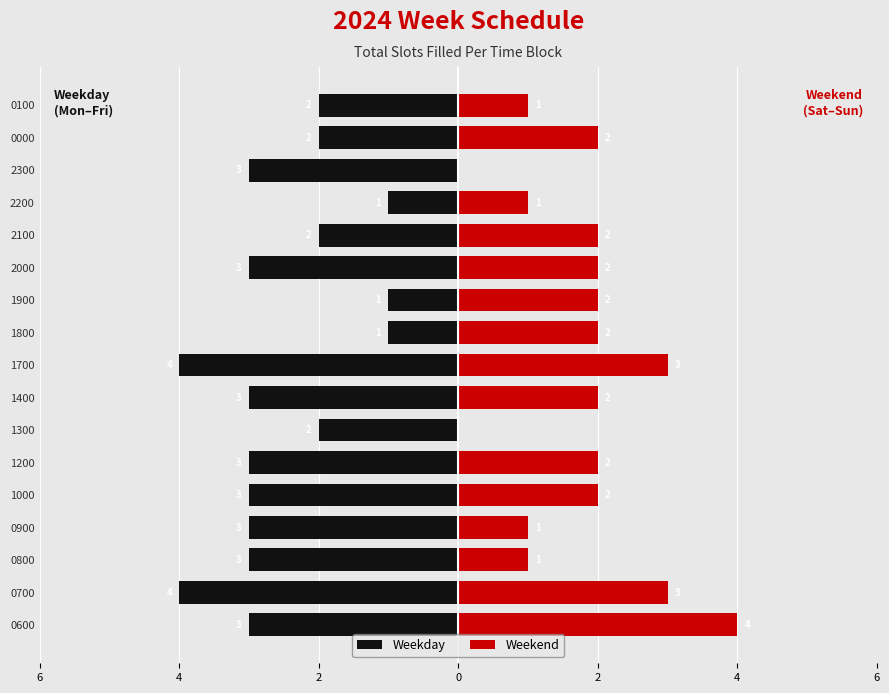

How many bars are there in total?

34